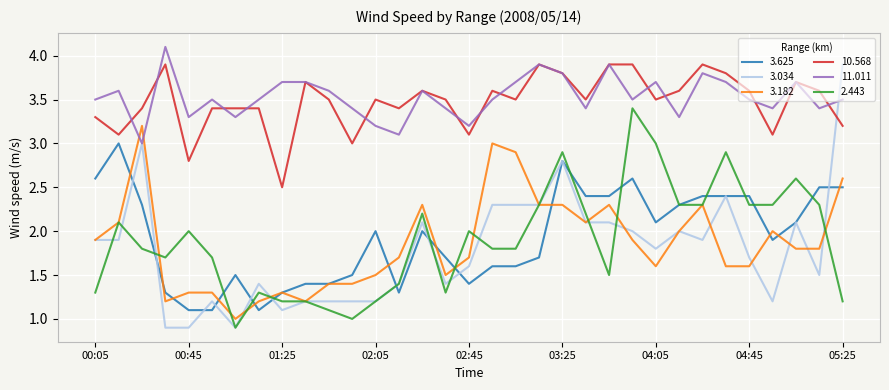

Which series ends up on top after the final intersection of 3.182 and 11.011?

11.011